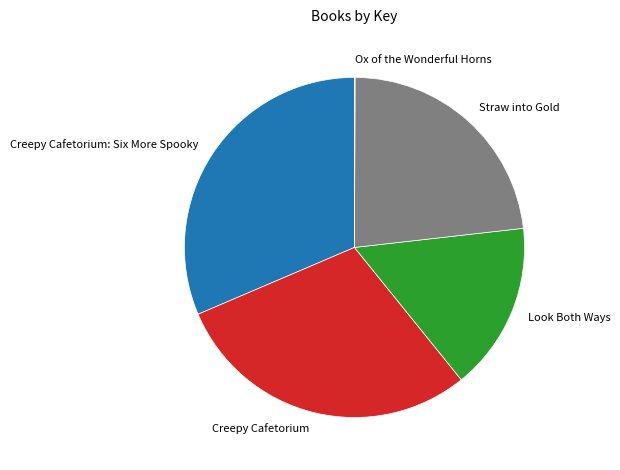

Is it true that Creepy Cafetorium is 29% of the pie?

True